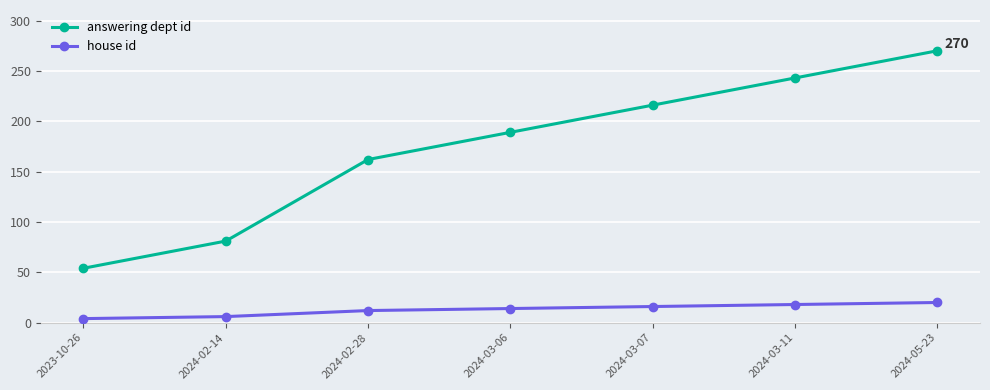

What position from the right is 2024-03-06?

4